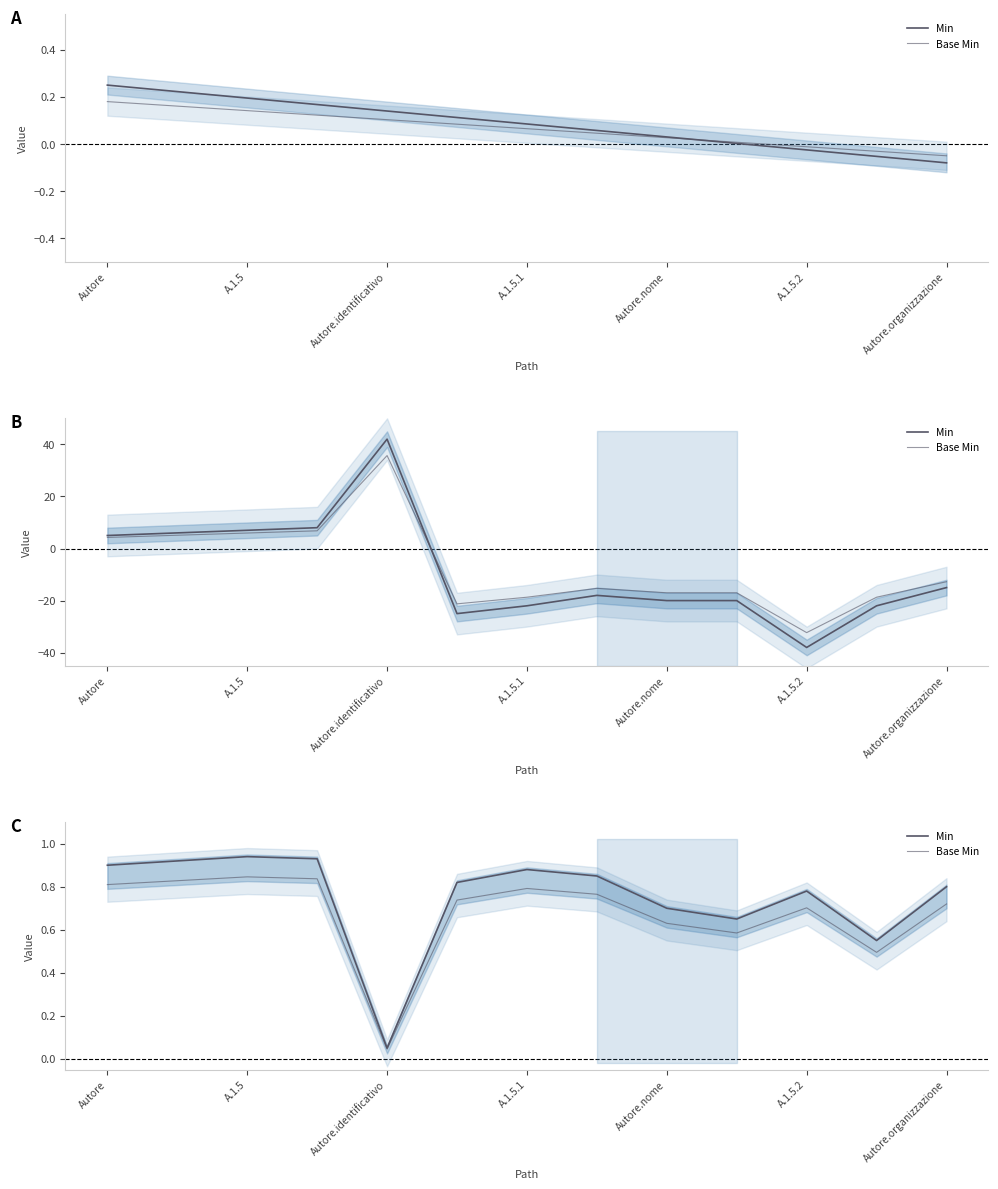

Between Autore.nome and A.1.5.2, which is larger?

A.1.5.2